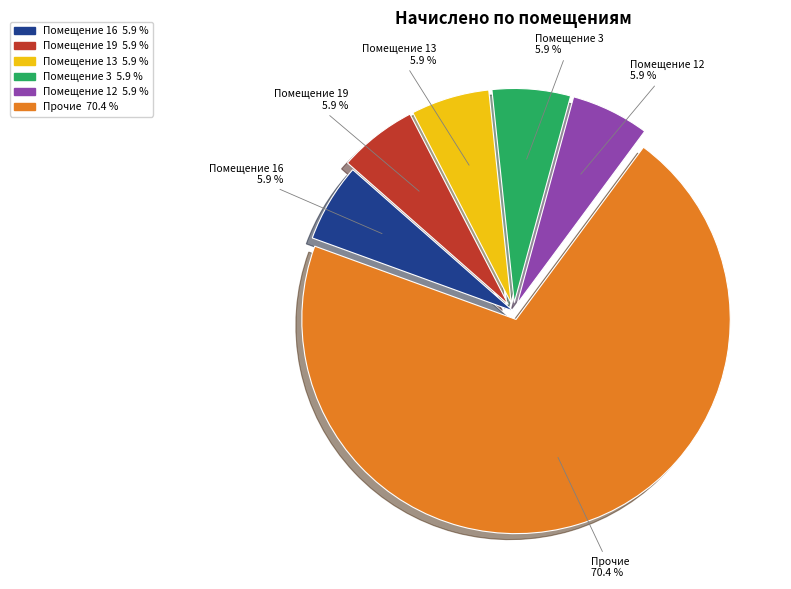

Is there any slice that represents more than half of the pie?

Yes